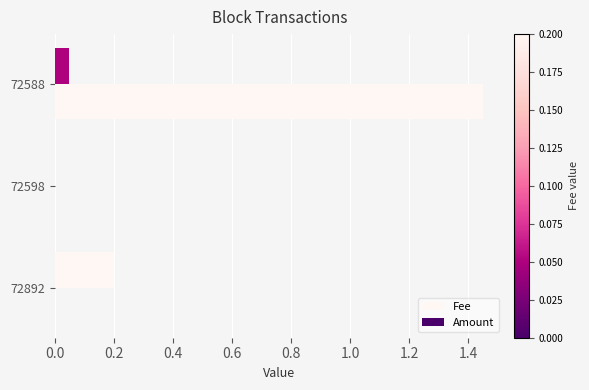

Count the number of categories in the chart.

3